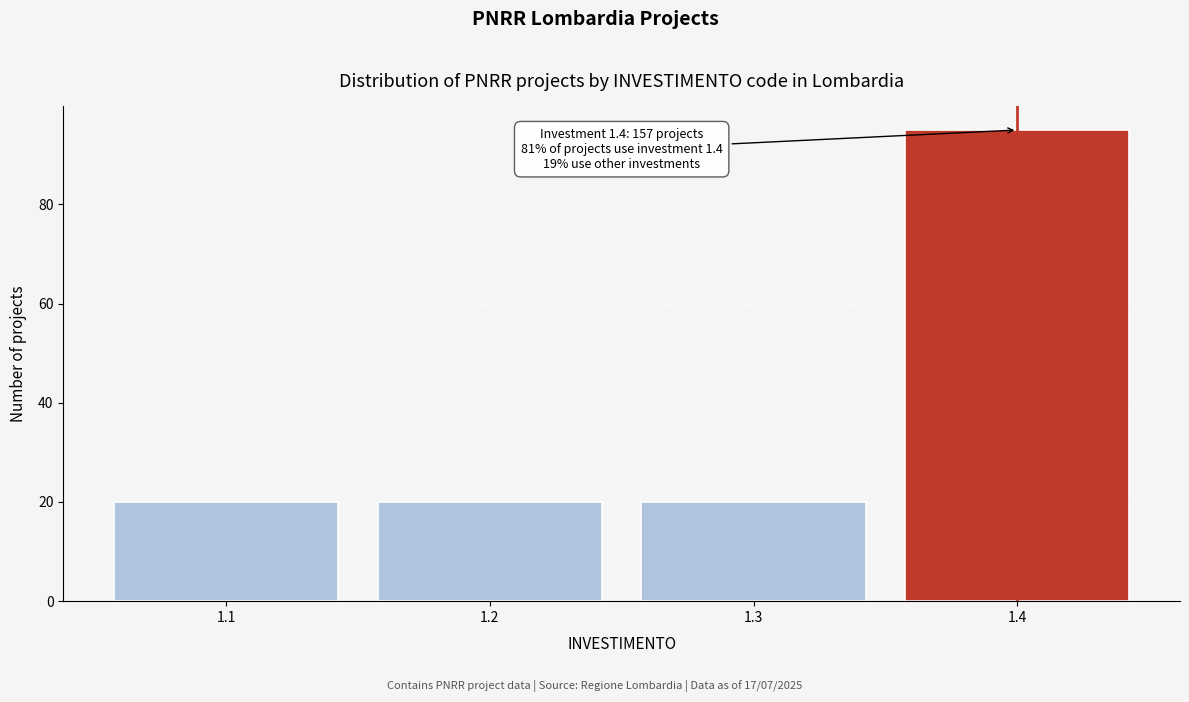

Reading right to left, list all the values displayed in this chart.

1.4=95	1.3=20	1.2=20	1.1=20